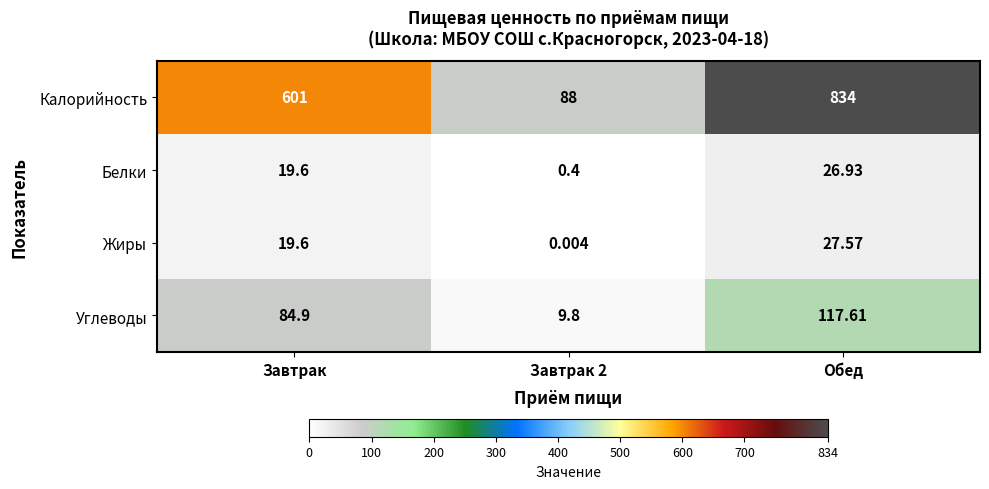

Between Завтрак 2 and Обед, which series saw the biggest shift?

Калорийность